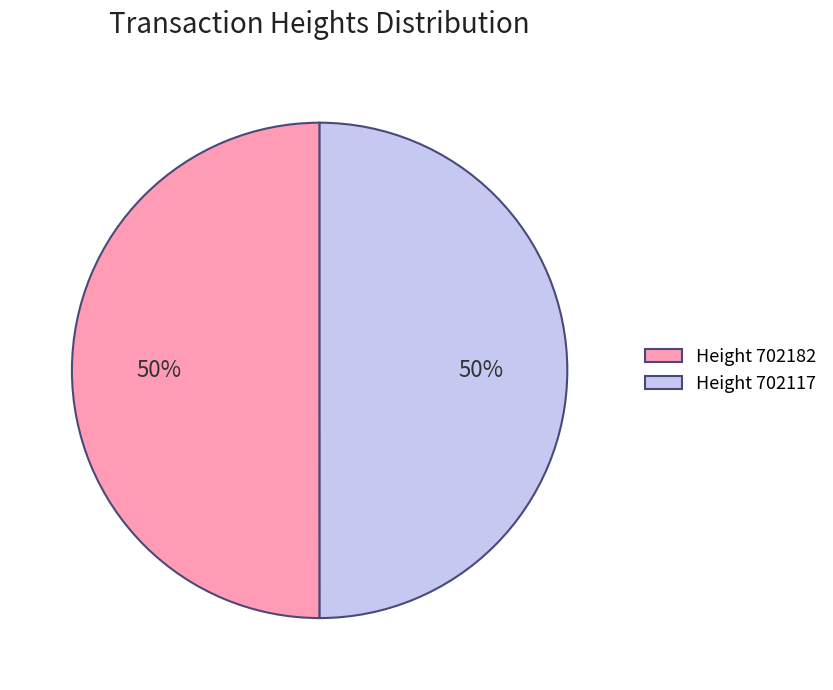

True or false: Height 702182 accounts for 62% of the total.

False